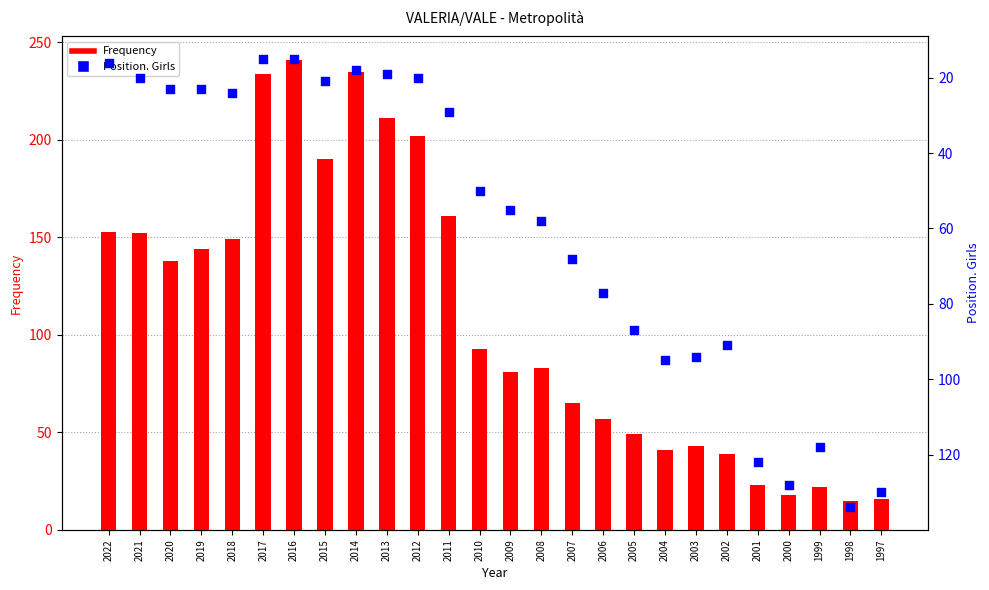

Which series reaches the minimum Y coordinate?

Frequency